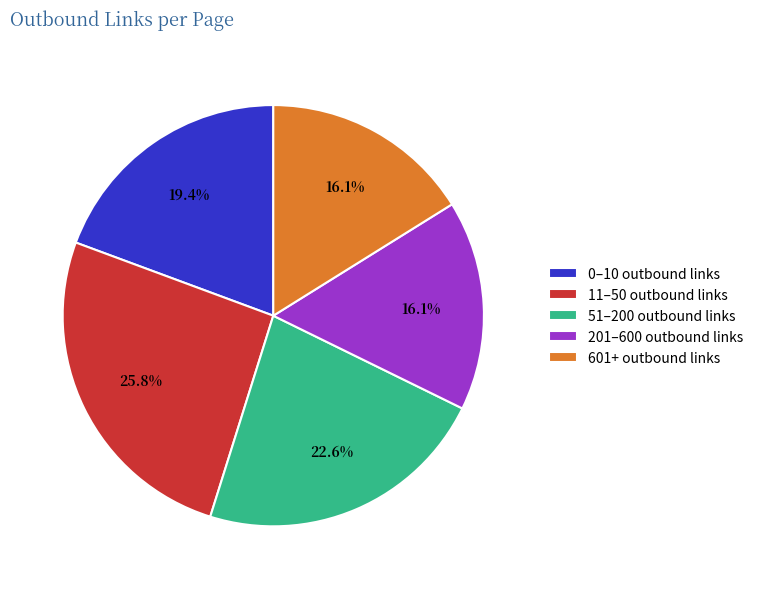

Does 51–200 outbound links account for over 50% of the chart?

No